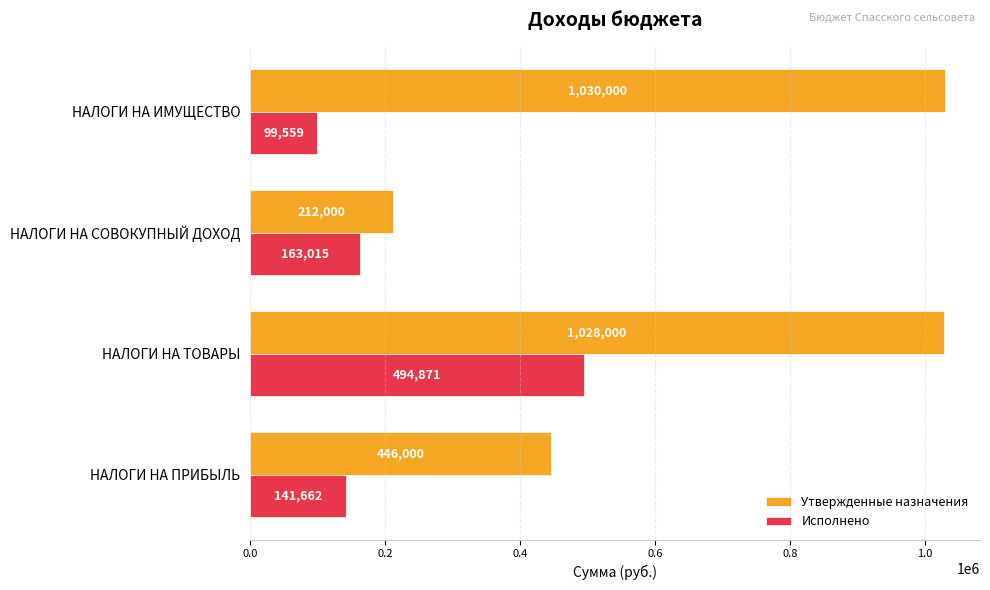

Between НАЛОГИ НА СОВОКУПНЫЙ ДОХОД and НАЛОГИ НА ИМУЩЕСТВО, which series saw the biggest shift?

Утвержденные назначения